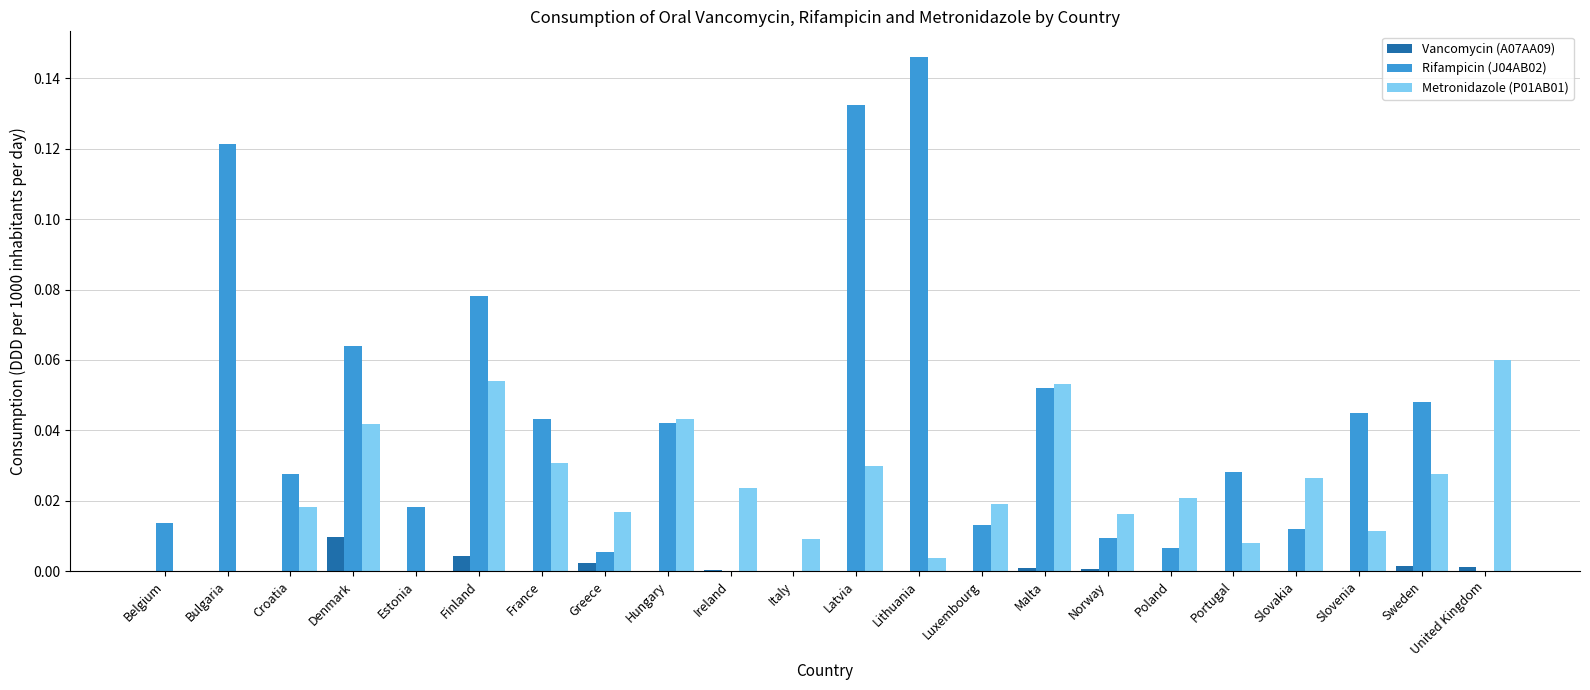

Which series has the largest total across all categories?

Rifampicin (J04AB02)